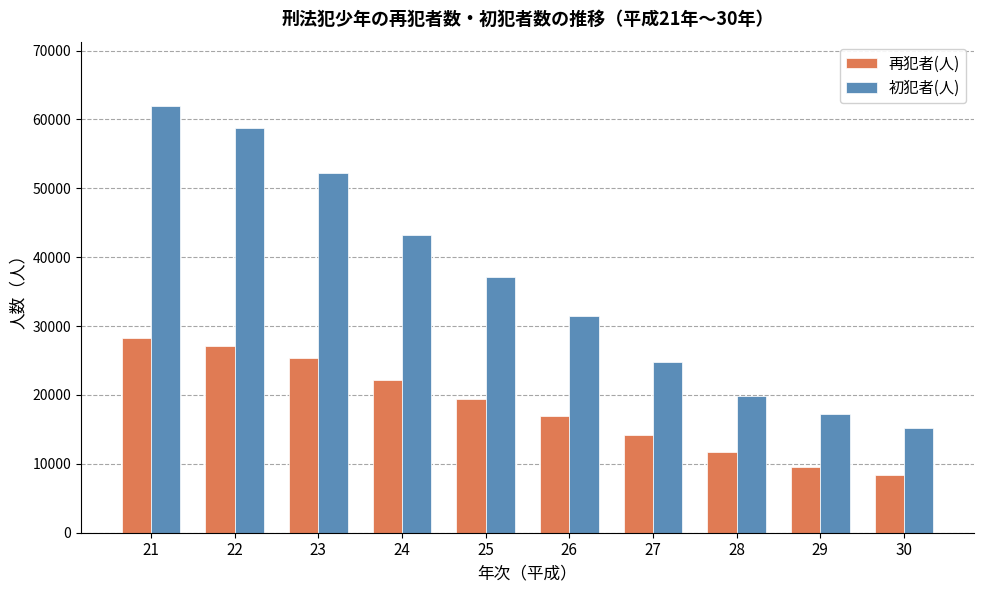

At which label does 再犯者(人) reach its minimum?

30